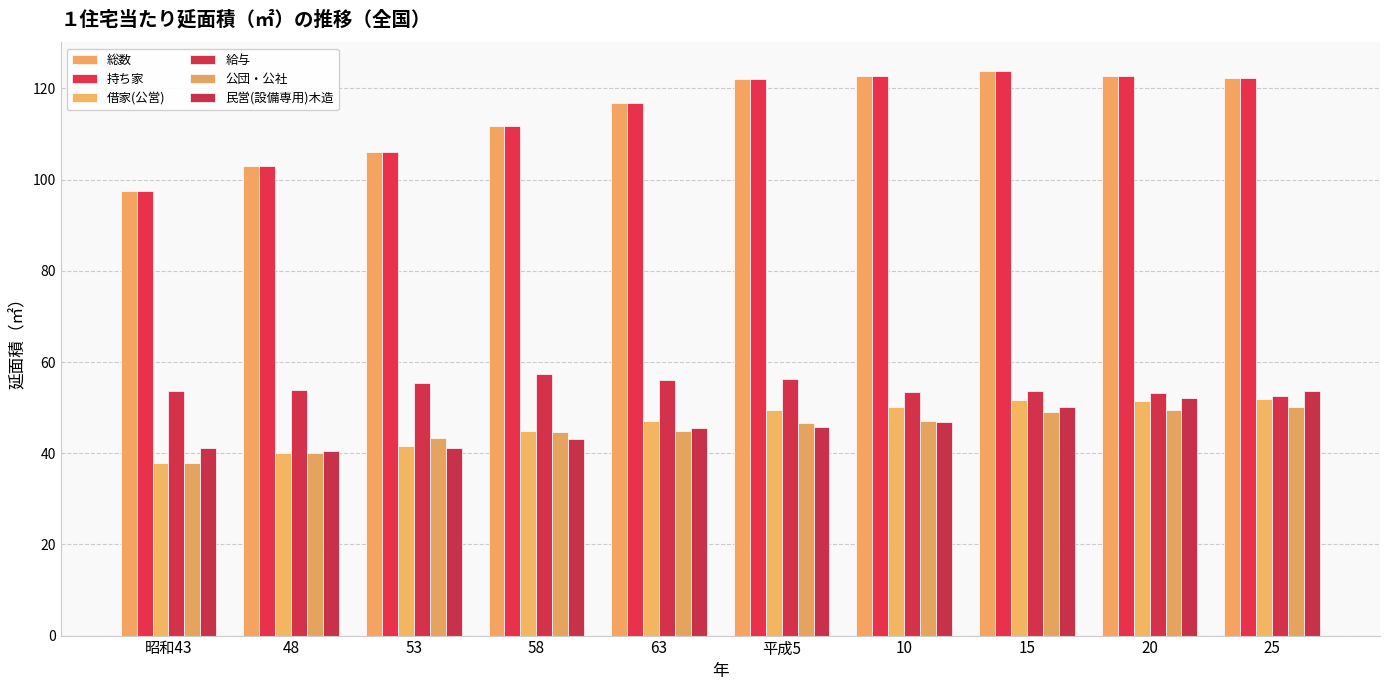

The value of 借家(公営) at 15 is 51.6. True or false?

True